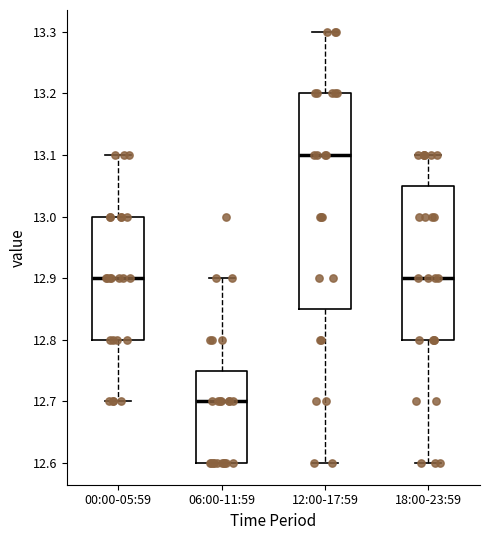

Reading left to right, transcribe this box plot: for each box, give where its median line is, the range the box spans, and where its two whiskers end, as read against the y-axis. The values are not printed on the chart, so give them approximately, as read against the axis.

00:00-05:59: median 12.90, box 12.80 to 13.00, whiskers 12.70 to 13.10
06:00-11:59: median 12.70, box 12.60 to 12.75, whiskers 12.60 to 12.90
12:00-17:59: median 13.10, box 12.85 to 13.20, whiskers 12.60 to 13.30
18:00-23:59: median 12.90, box 12.80 to 13.05, whiskers 12.60 to 13.10